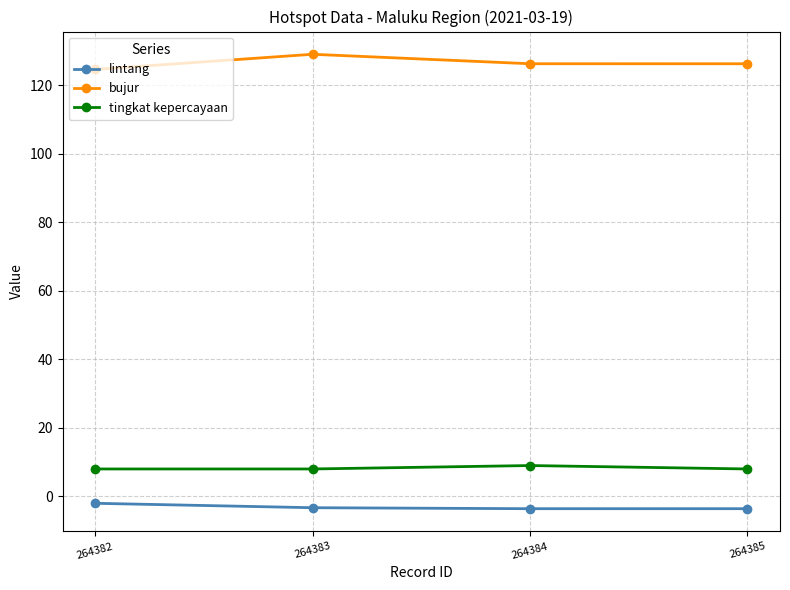

What is the difference between the maximum and minimum values in the lintang series?

1.6